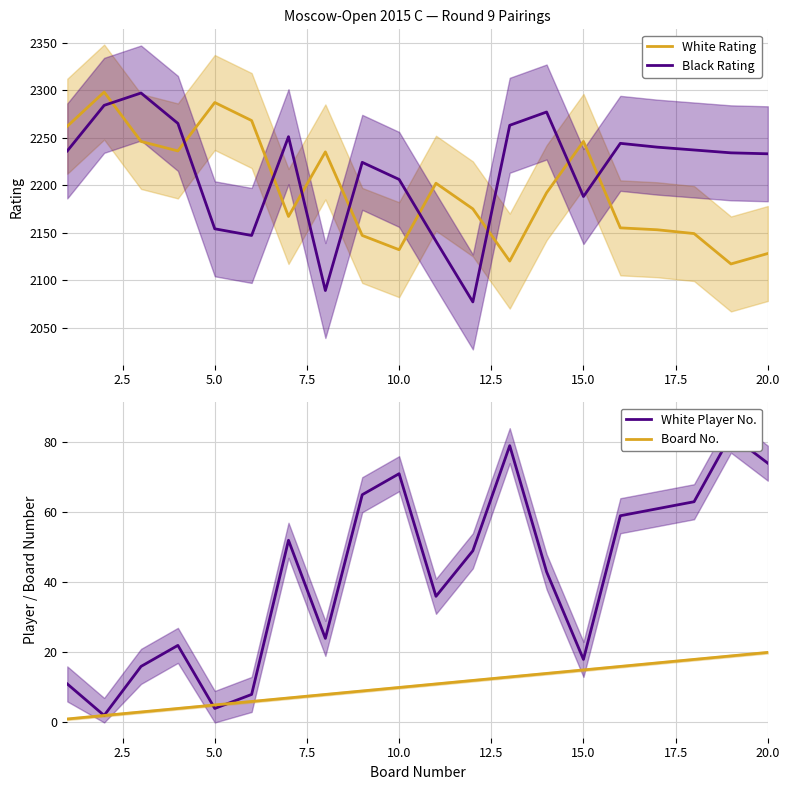

The value of Black Rating at 20.0 is 527. True or false?

False